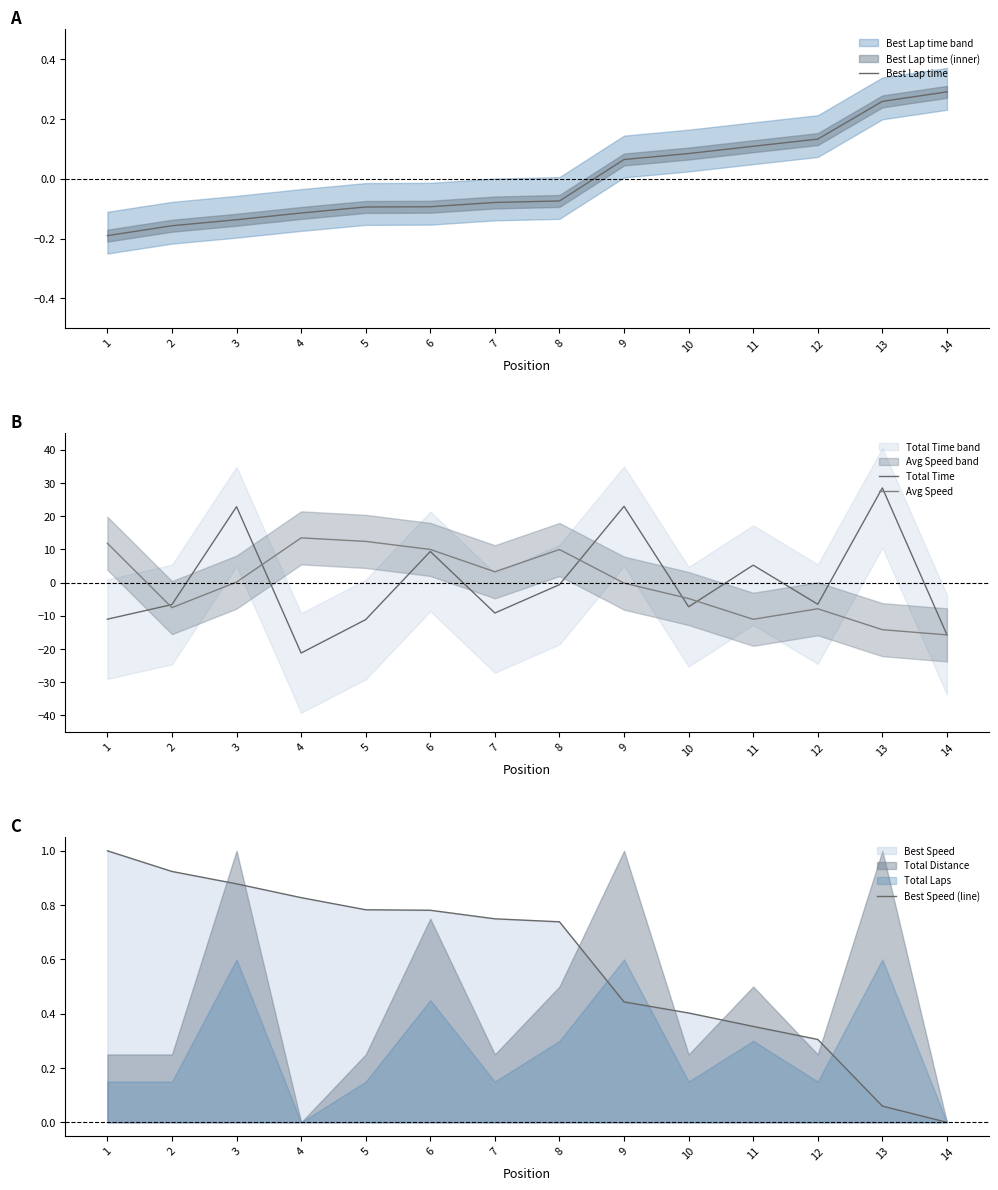

Which series has the largest range (max minus min)?

Total Time